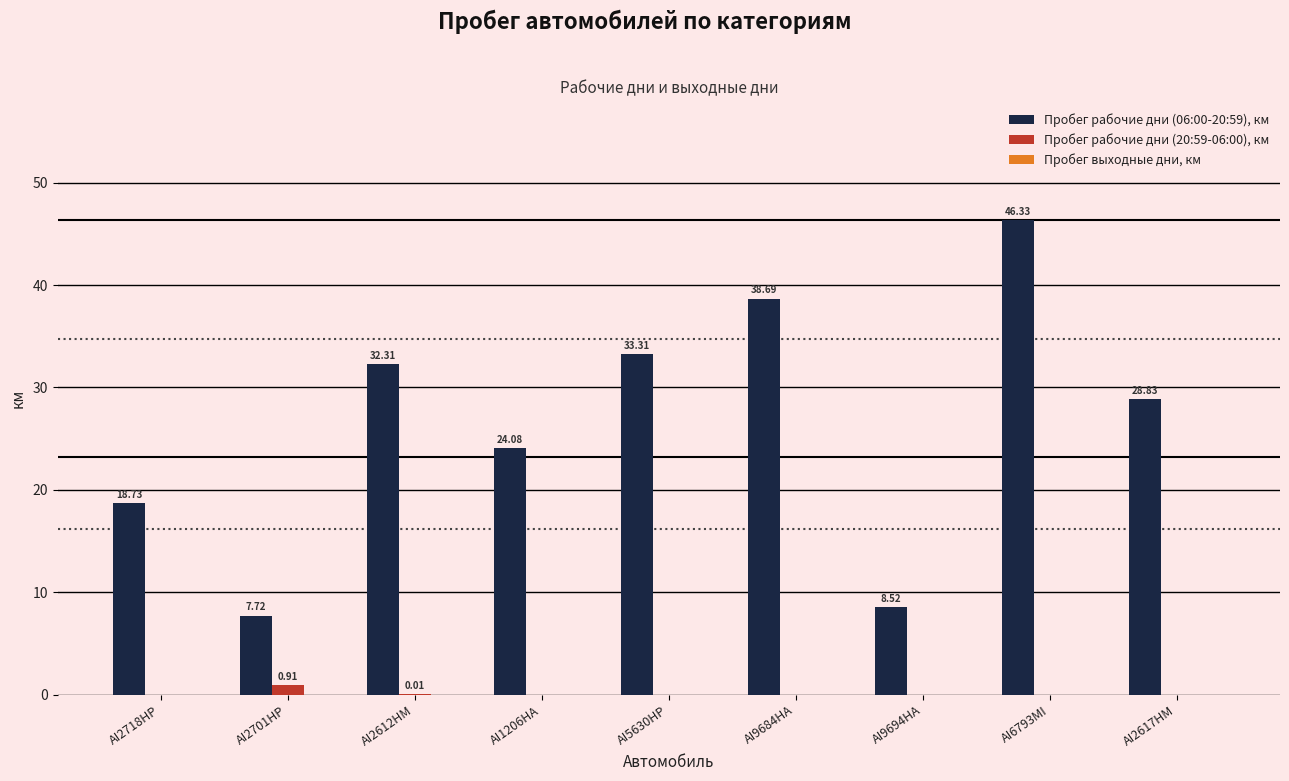

What is the maximum value shown in the chart?

46.3